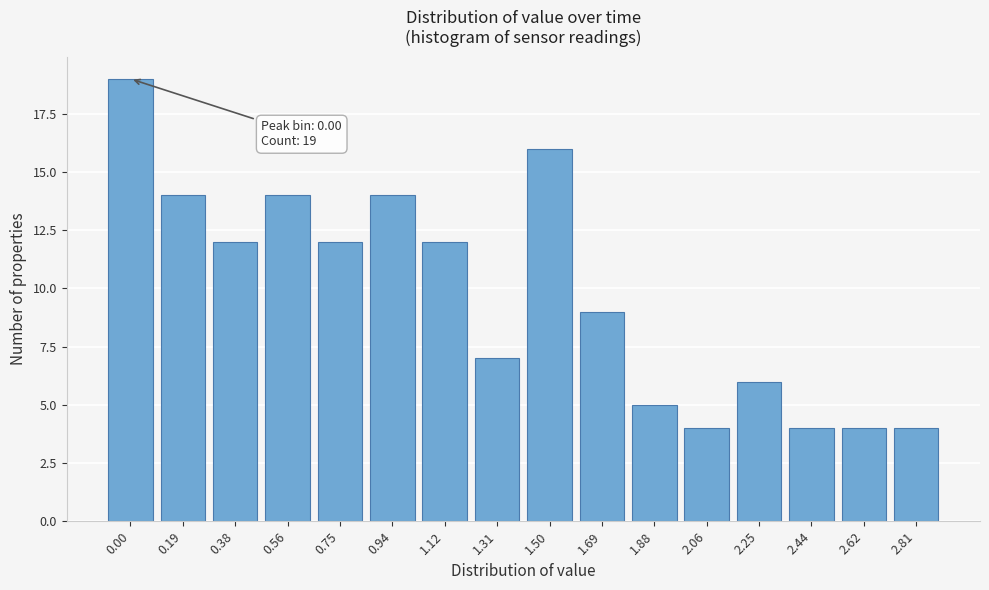

Reading left to right, extract all data points from this chart.

19	14	12	14	12	14	12	7	16	9	5	4	6	4	4	4